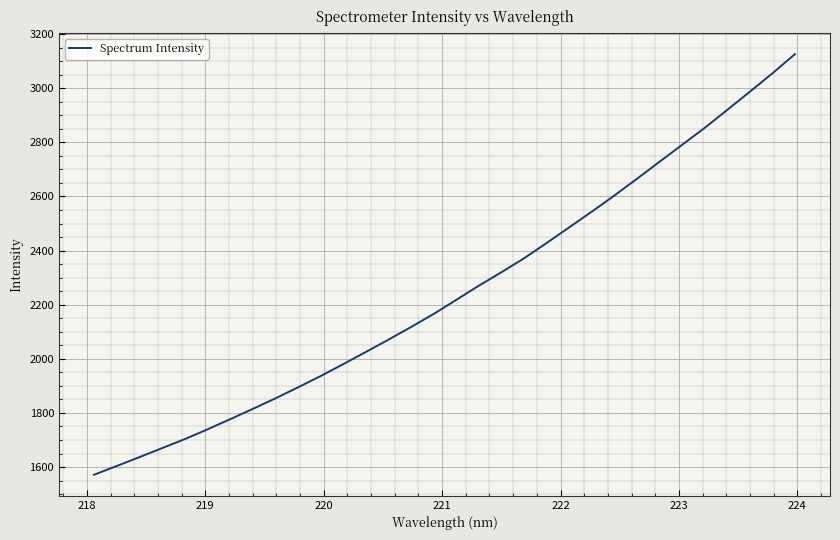

What is the greatest value displayed?

3126.1